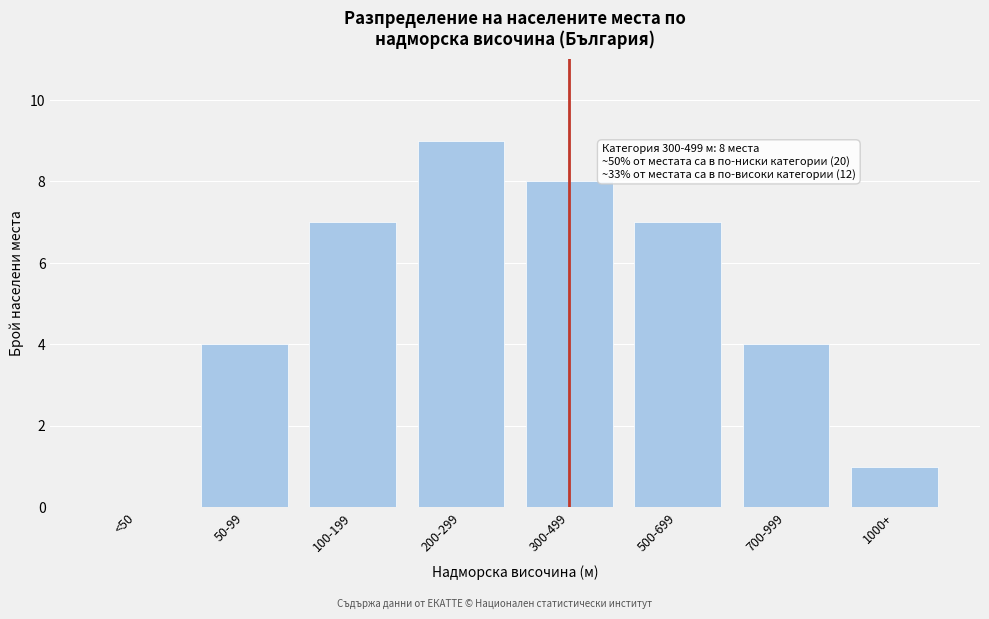

Reading left to right, transcribe all the data shown in this chart.

<50=0	50-99=4	100-199=7	200-299=9	300-499=8	500-699=7	700-999=4	1000+=1